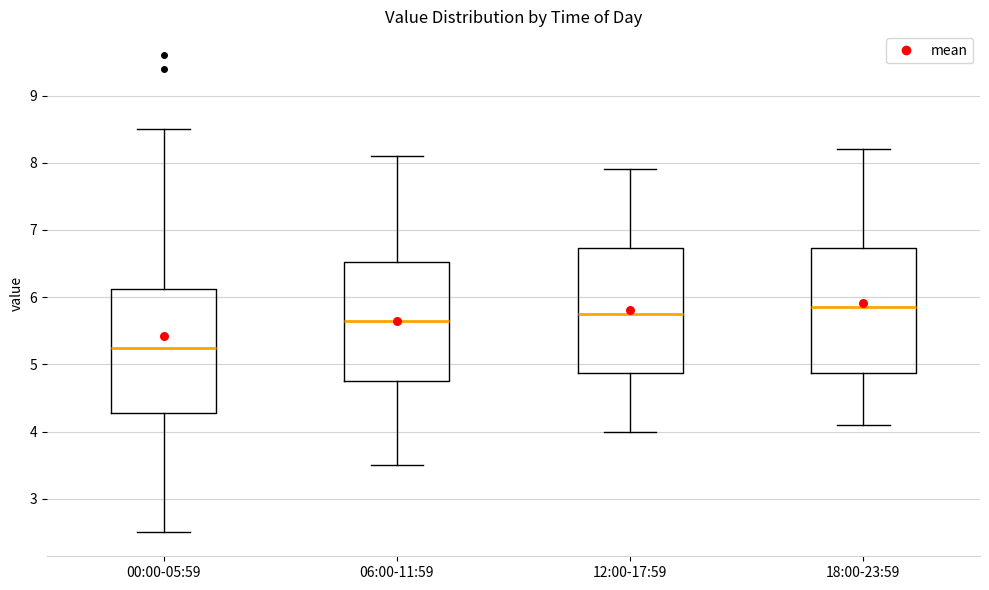

Where does the median line of the box for 00:00-05:59 sit on the y-axis? The values are not printed on the chart, so give them approximately, as read against the axis.

5.3